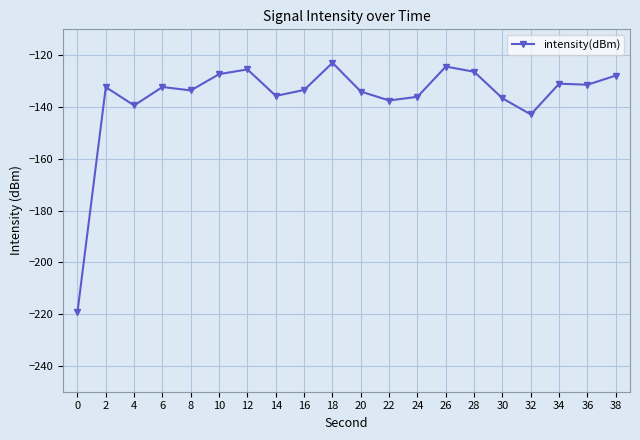

What is the difference between the maximum and minimum values?

96.3